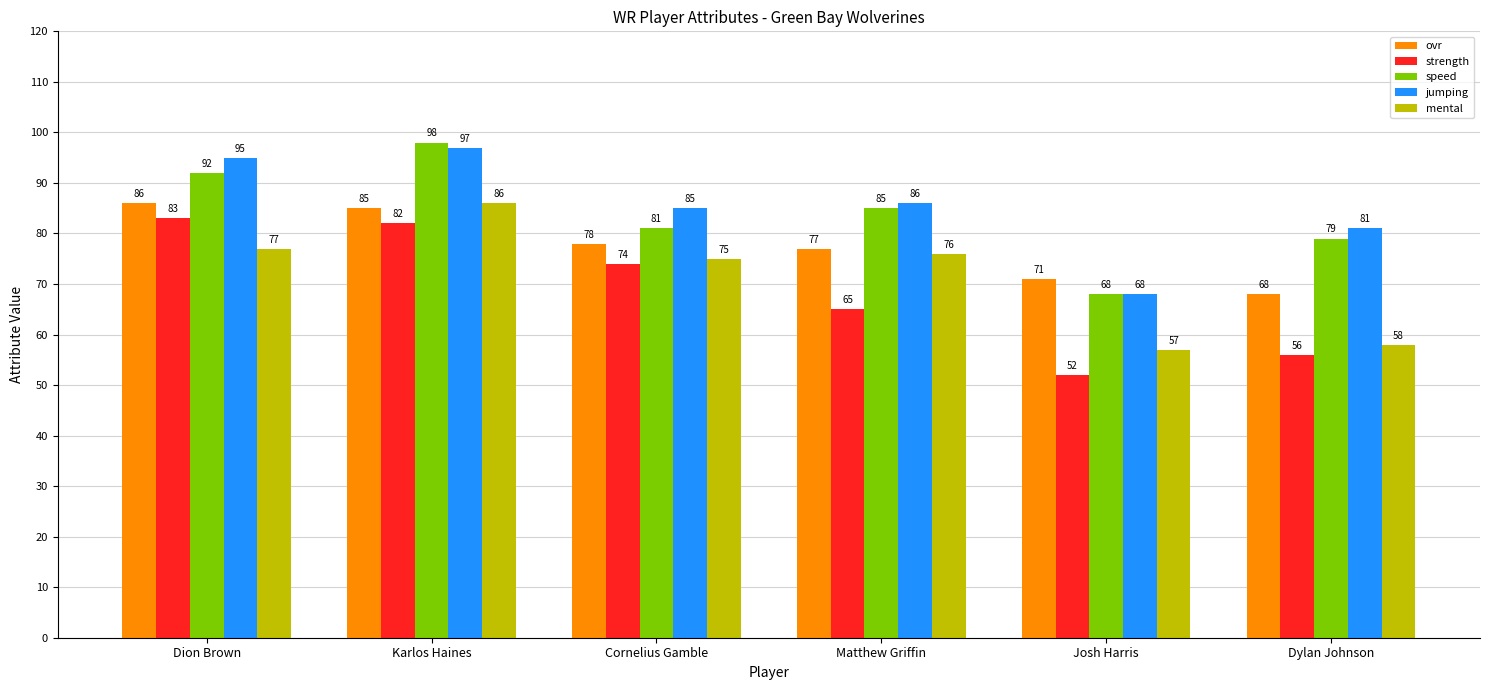

What is the label of the 4th bar from the right?

Cornelius Gamble